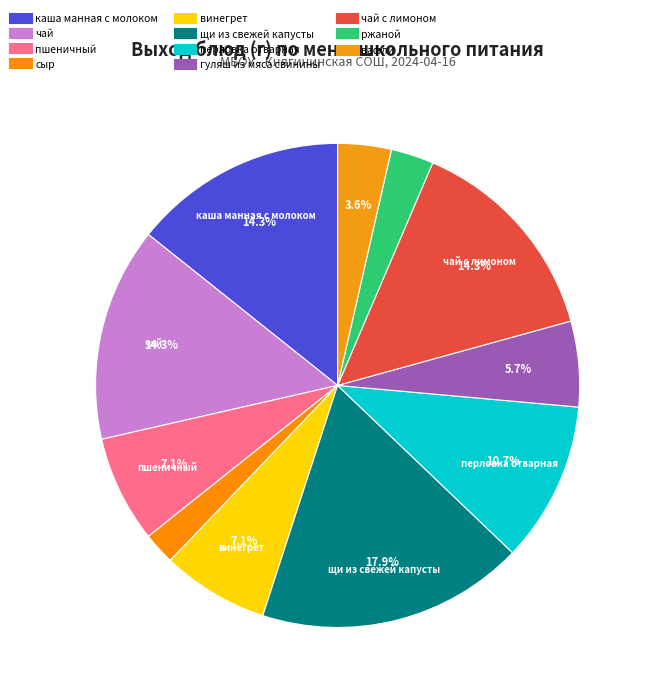

How many slices are in this pie chart?

11